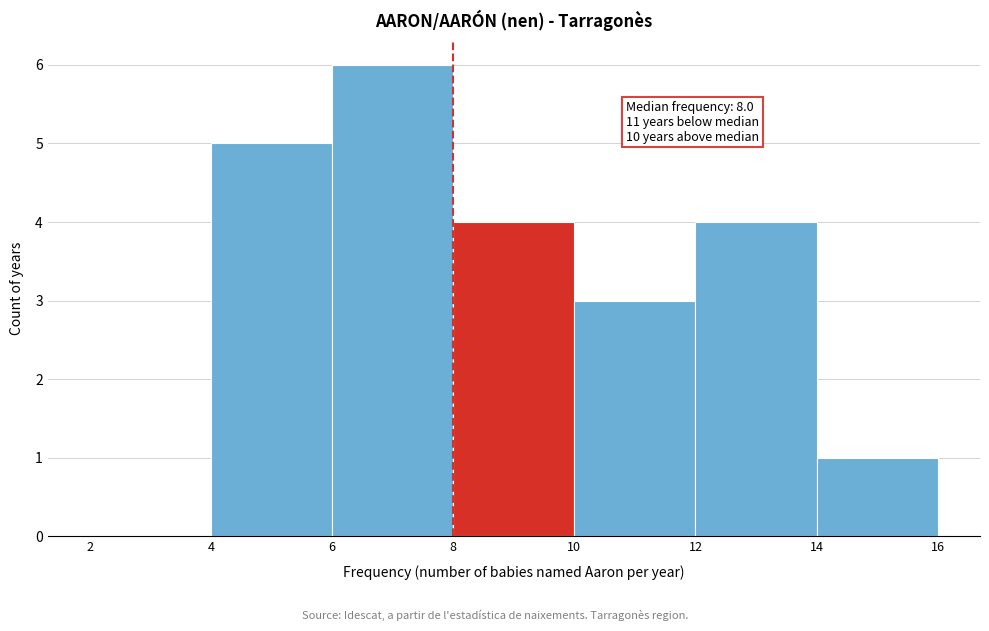

Over which range of the x-axis is the bar tallest?

6 to 8